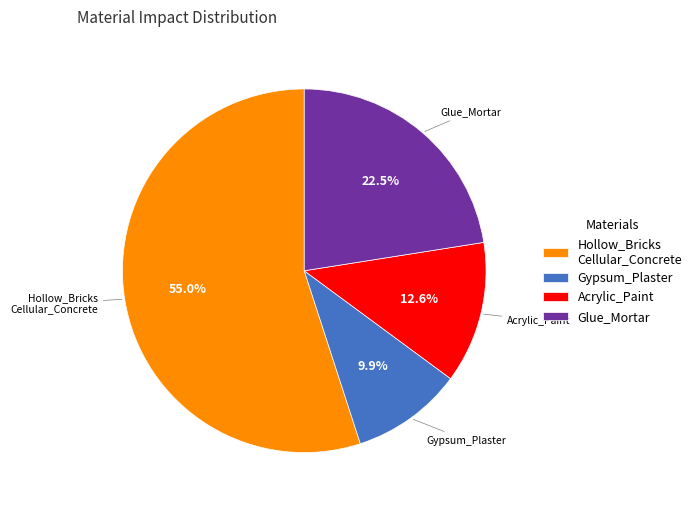

Is there a majority slice in this chart?

Yes